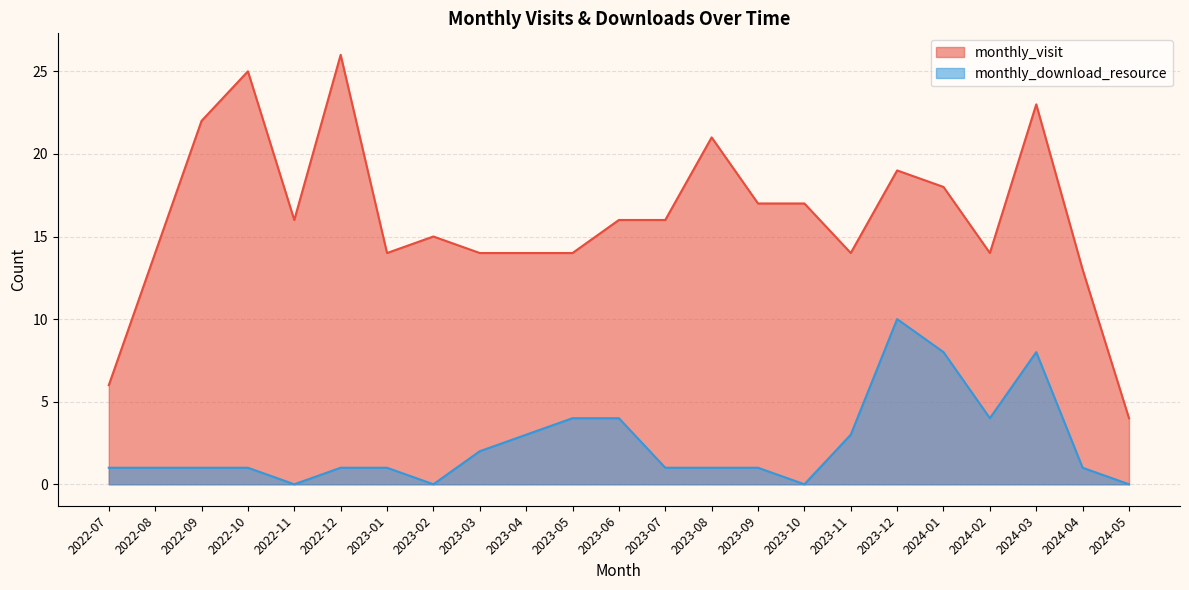

True or false: monthly_download_resource has a value of 2 at 2024-03.

False